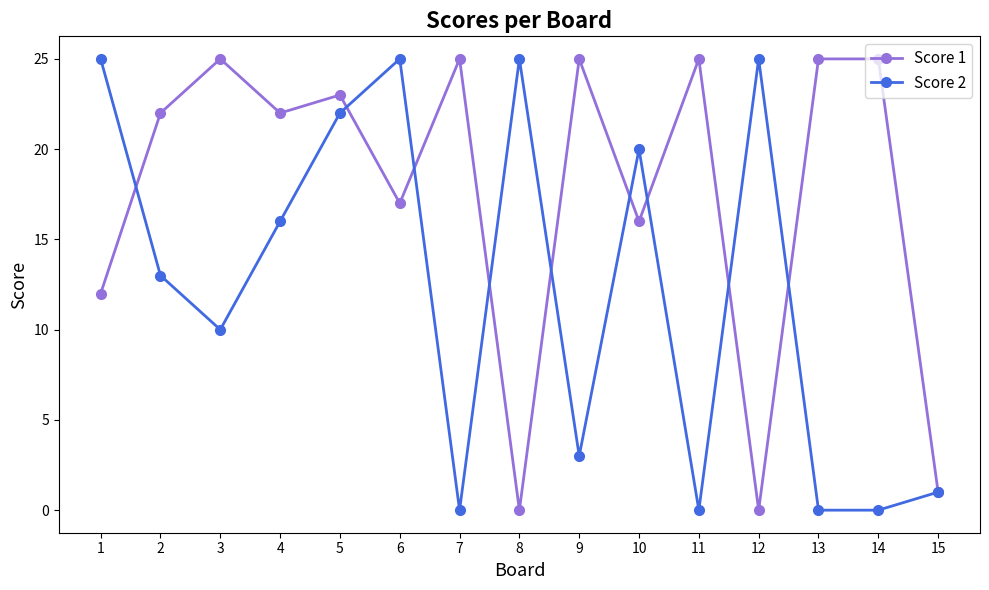

What is the value of the Score 2 point at the 8th from the left?

25